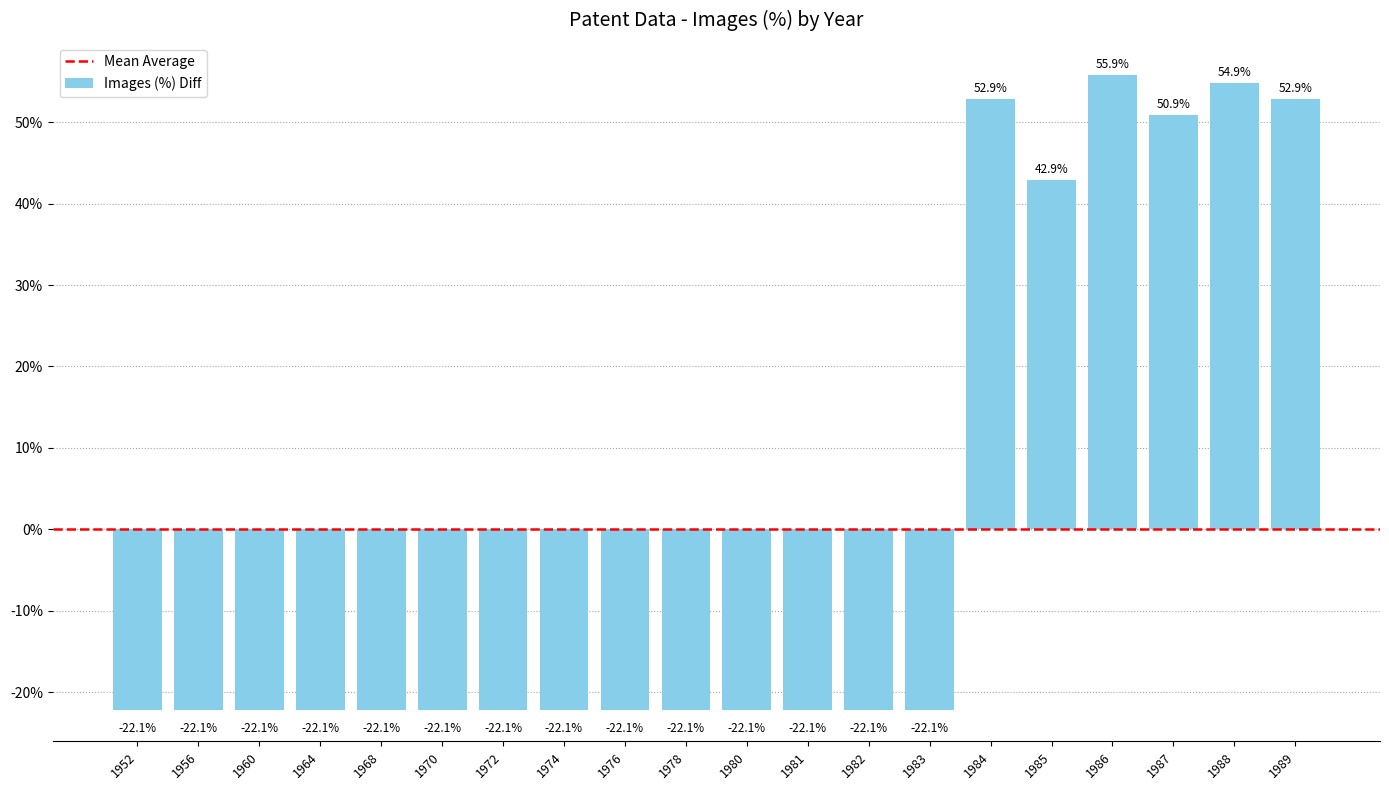

What is the sum of the values at 1989 and 1983?

30.7